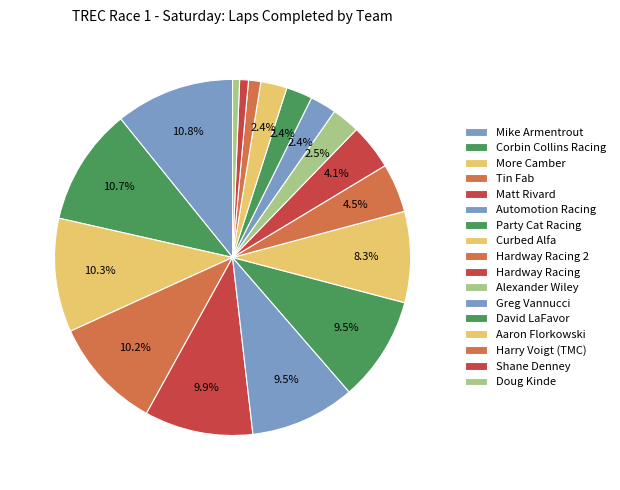

Count the number of slices in the pie.

17